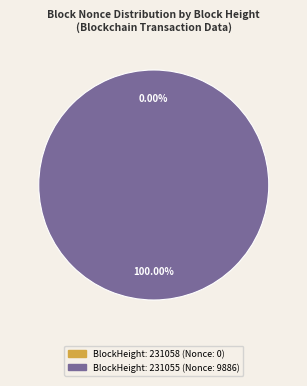

To the nearest percent, what is the average slice percentage?

50%